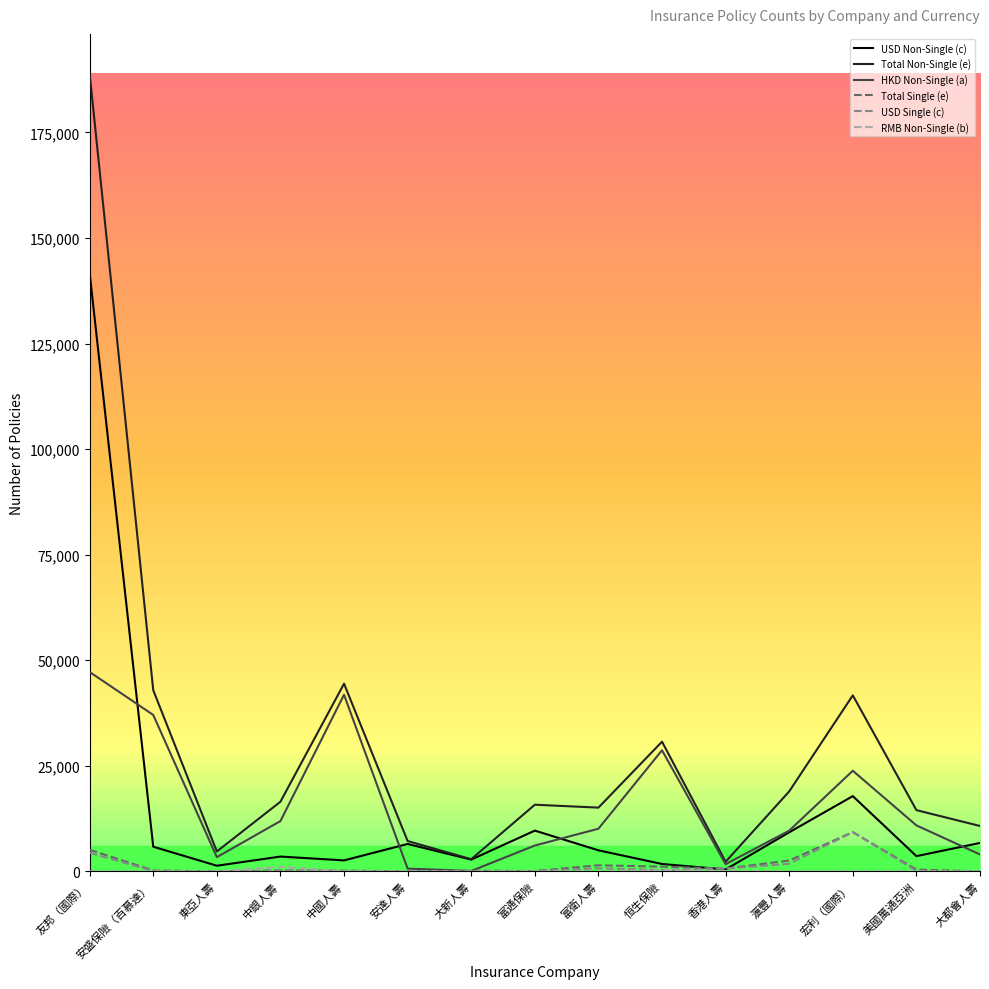

The HKD Non-Single (a) series shows 47223 at 友邦（國際）. True or false?

True